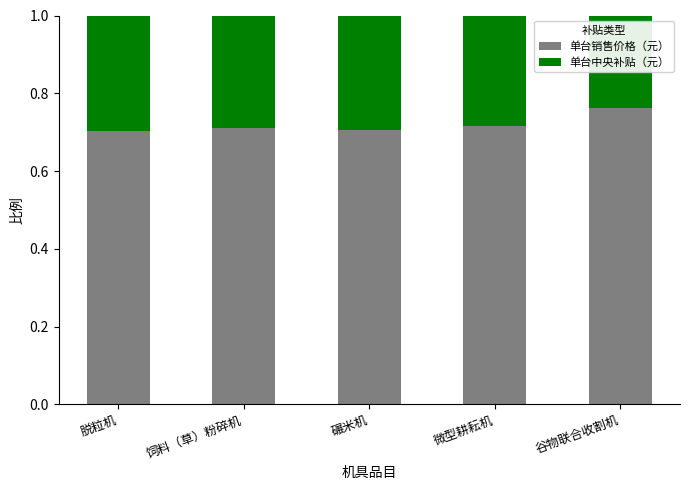

True or false: 单台销售价格（元） has a value of 0.7 at 饲料（草）粉碎机.

True